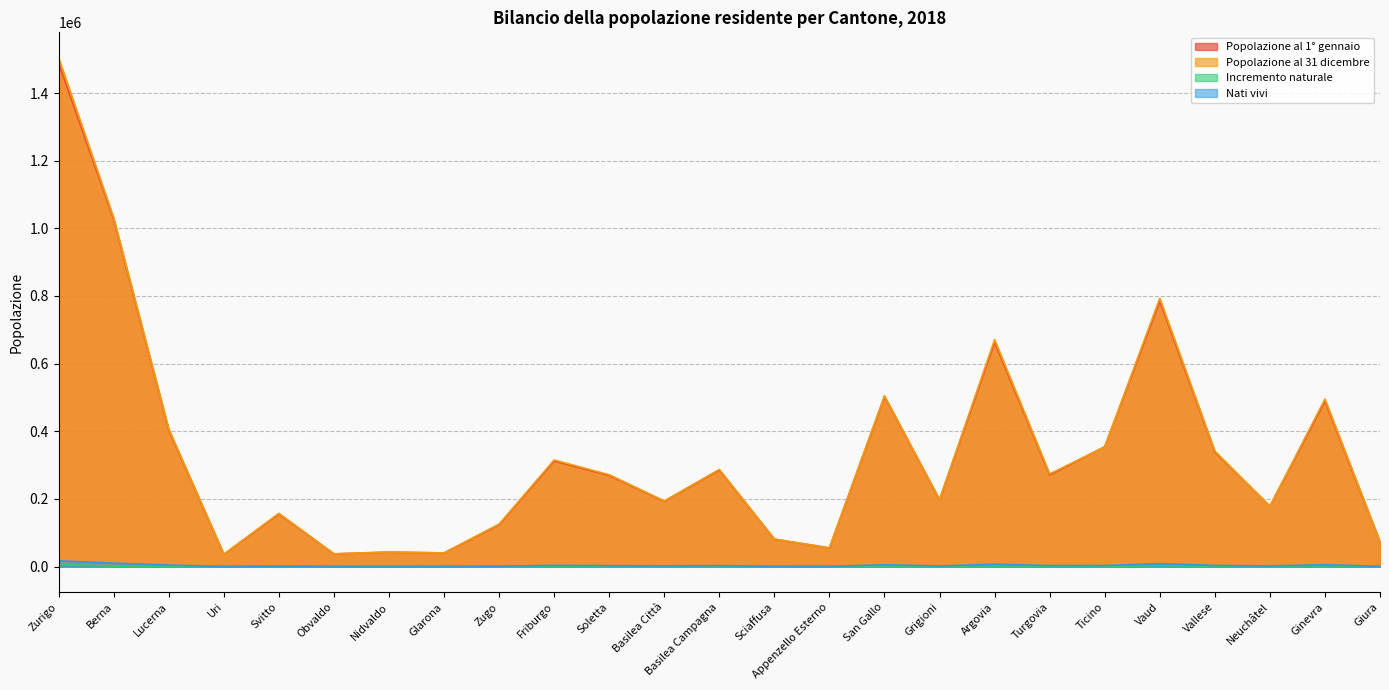

What is the average value of the Incremento naturale series?

814